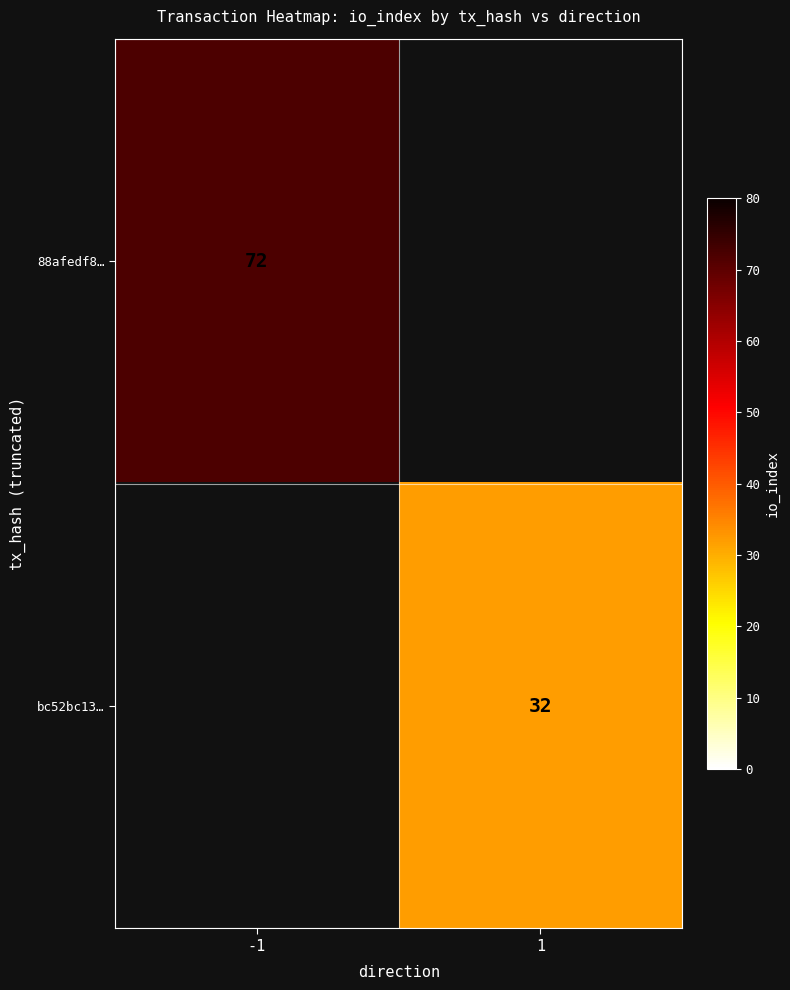

The value of 88afedf8… at -1 is 72. True or false?

True